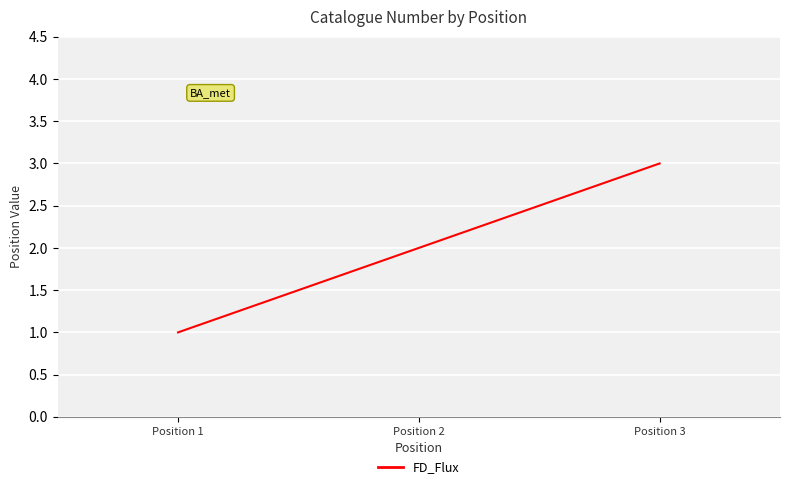

What is the difference between the maximum and second lowest values?

1